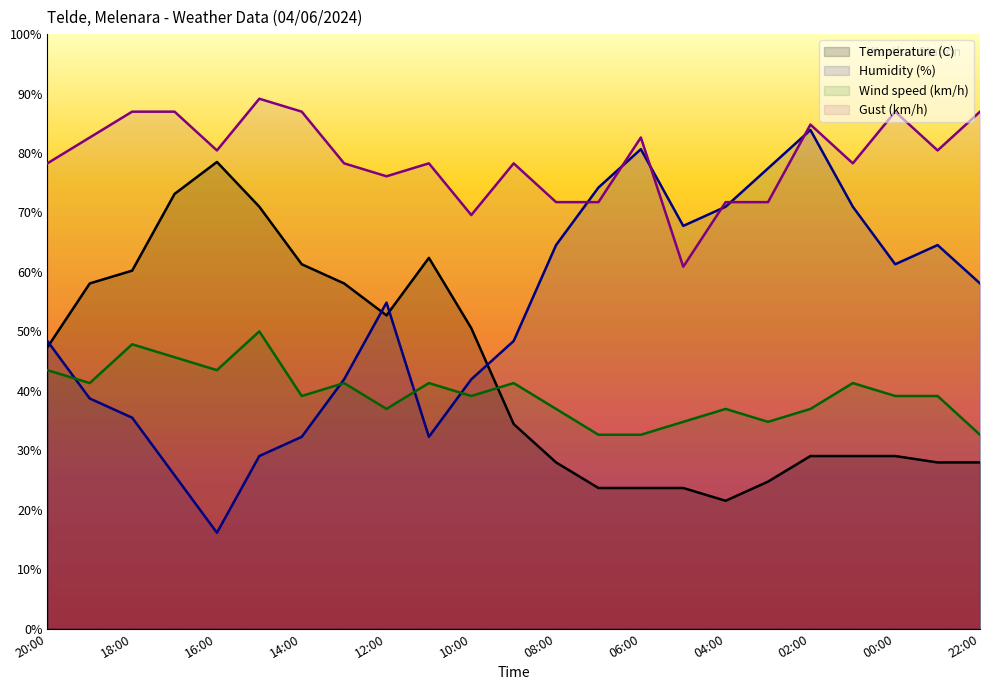

How many lines are shown in the chart?

4